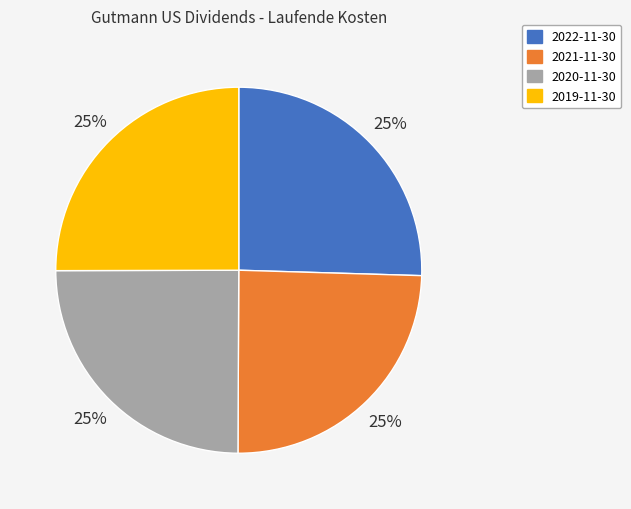

Is 2021-11-30 the majority of the pie?

No